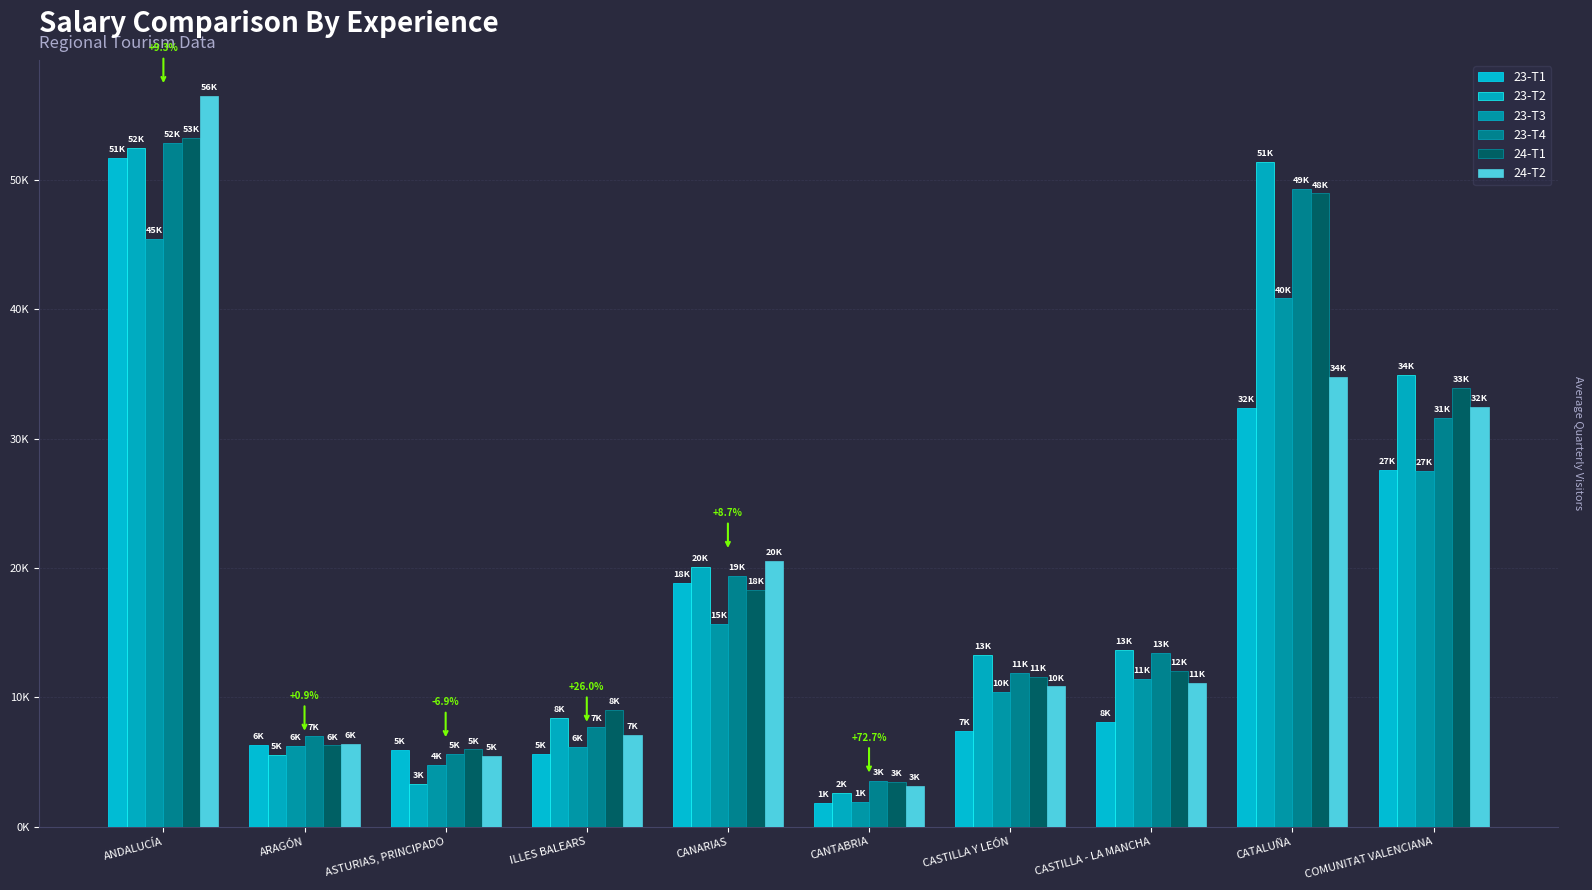

Are the bars horizontal?

No